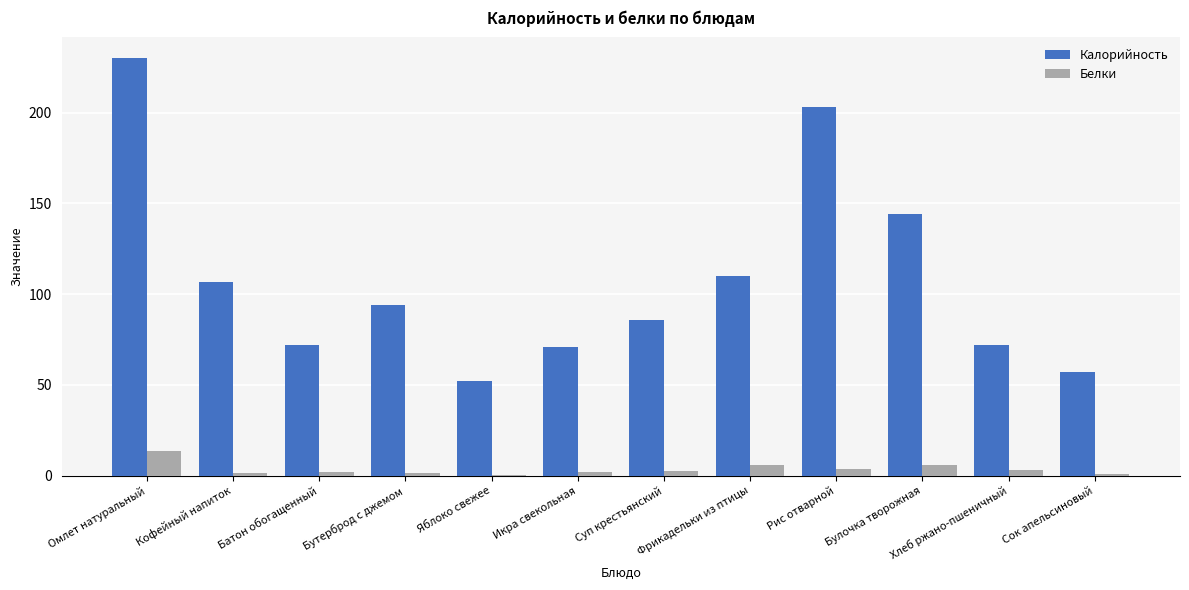

Which category has the highest value across all series?

Омлет натуральный